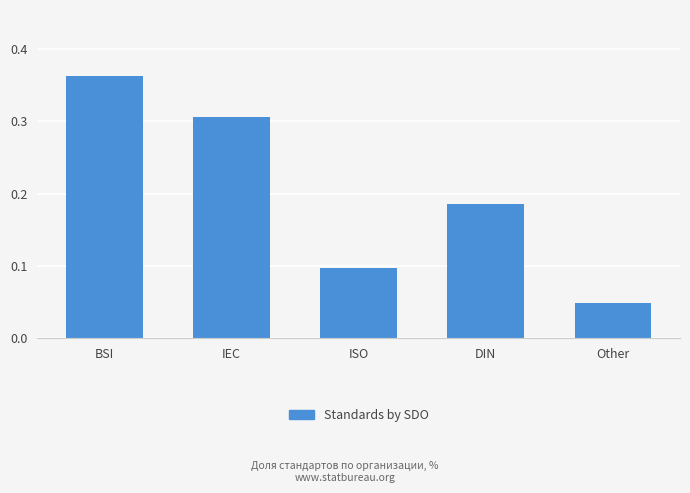

Which label corresponds to the largest value in the chart?

BSI